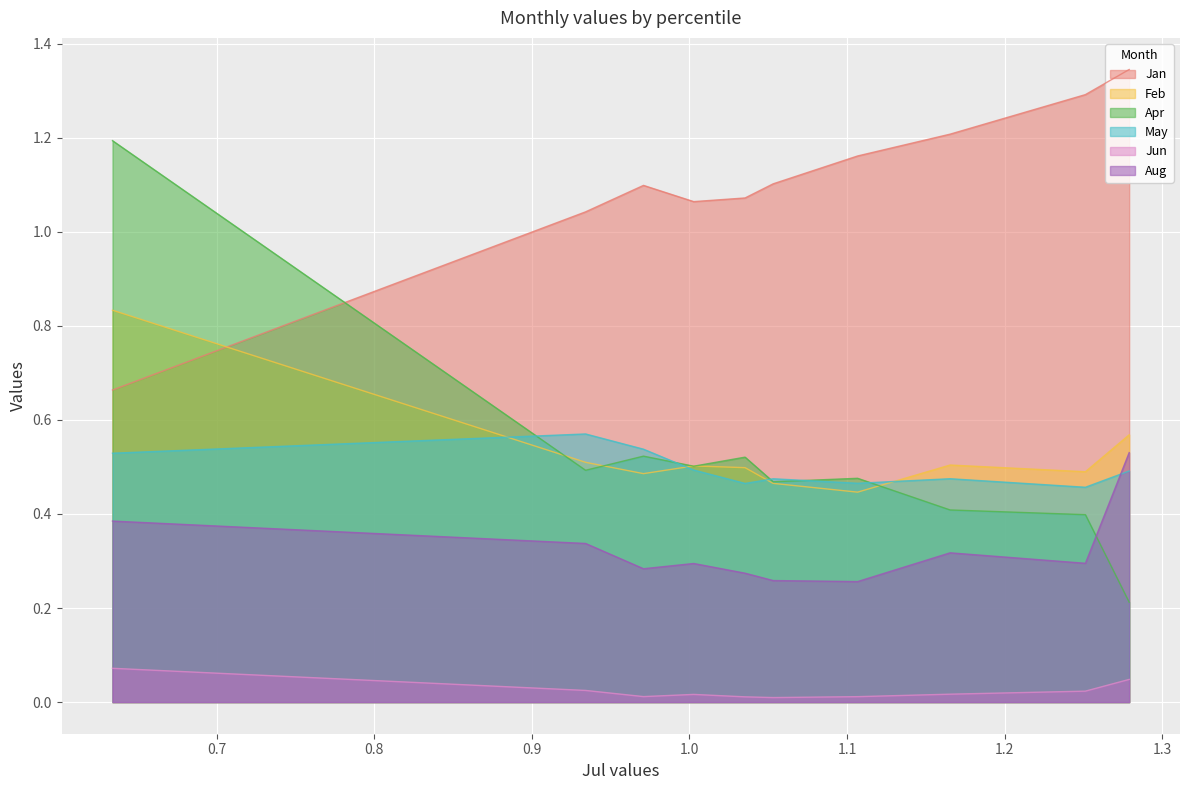

At which category does Aug reach its first local valley?

pct25